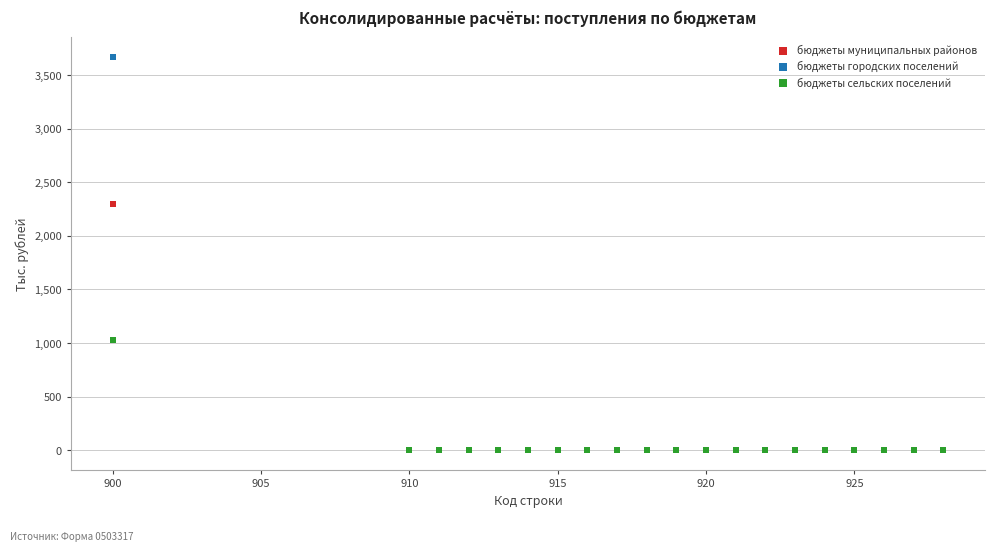

Which series reaches the maximum Y coordinate?

бюджеты городских поселений